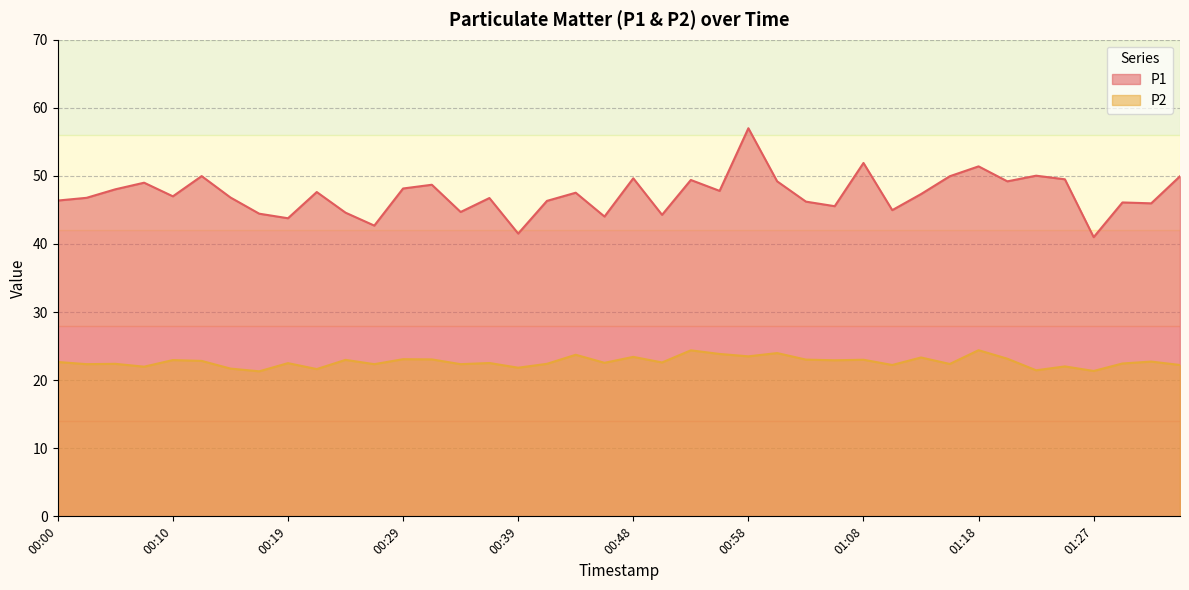

Reading left to right, extract all data points from this chart.

P1: 00:00=46.4	00:02=46.8	00:05=48.0	00:07=49.0	00:10=47.0	00:12=50.0	00:14=46.8	00:17=44.5	00:19=43.8	00:22=47.6	00:24=44.6	00:27=42.7	00:29=48.1	00:31=48.7	00:34=44.7	00:36=46.8	00:39=41.5	00:41=46.3	00:44=47.5	00:46=44.0	00:48=49.6	00:51=44.3	00:53=49.4	00:56=47.8	00:58=57.0	01:01=49.2	01:03=46.2	01:06=45.5	01:08=51.9	01:10=45.0	01:13=47.3	01:15=50.0	01:18=51.4	01:20=49.2	01:23=50.0	01:25=49.5	01:27=41.0	01:30=46.1	01:32=46.0	01:35=50.0
P2: 00:00=22.7	00:02=22.4	00:05=22.4	00:07=22.0	00:10=22.9	00:12=22.8	00:14=21.7	00:17=21.3	00:19=22.5	00:22=21.6	00:24=23.0	00:27=22.4	00:29=23.1	00:31=23.1	00:34=22.4	00:36=22.5	00:39=21.8	00:41=22.4	00:44=23.7	00:46=22.6	00:48=23.4	00:51=22.6	00:53=24.4	00:56=23.9	00:58=23.5	01:01=24.0	01:03=23.0	01:06=22.9	01:08=23.0	01:10=22.2	01:13=23.3	01:15=22.4	01:18=24.4	01:20=23.1	01:23=21.4	01:25=22.0	01:27=21.4	01:30=22.4	01:32=22.7	01:35=22.2